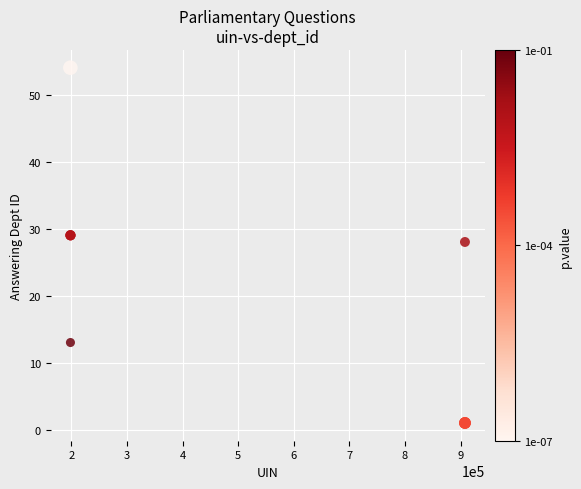

What Y value in the scatter plot is closest to 27?

28